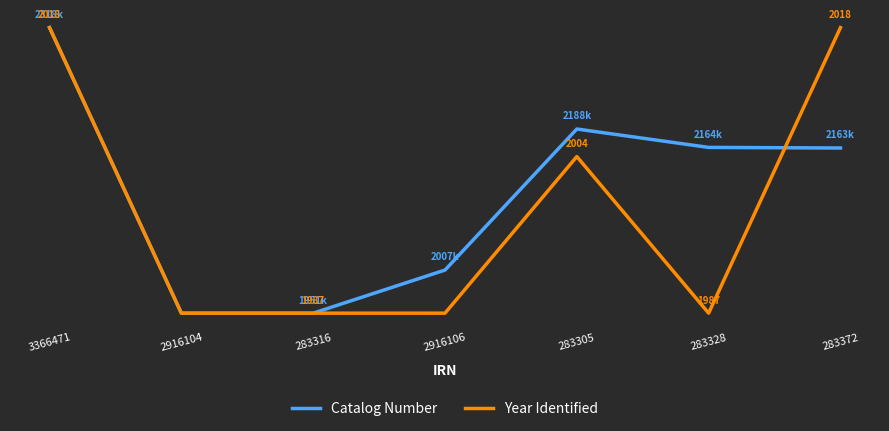

What is the total value across all series at 2916106?

0.2